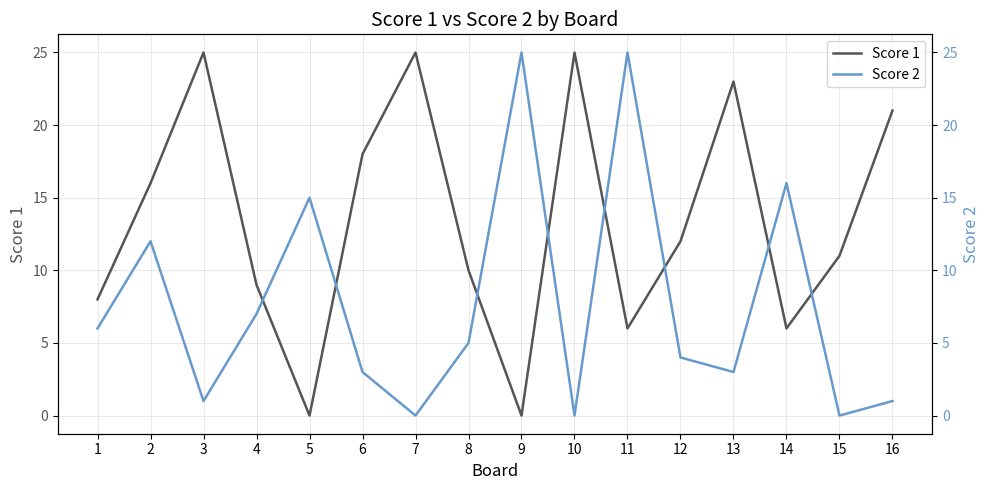

True or false: Score 1 has more than 1 interior local peaks.

True